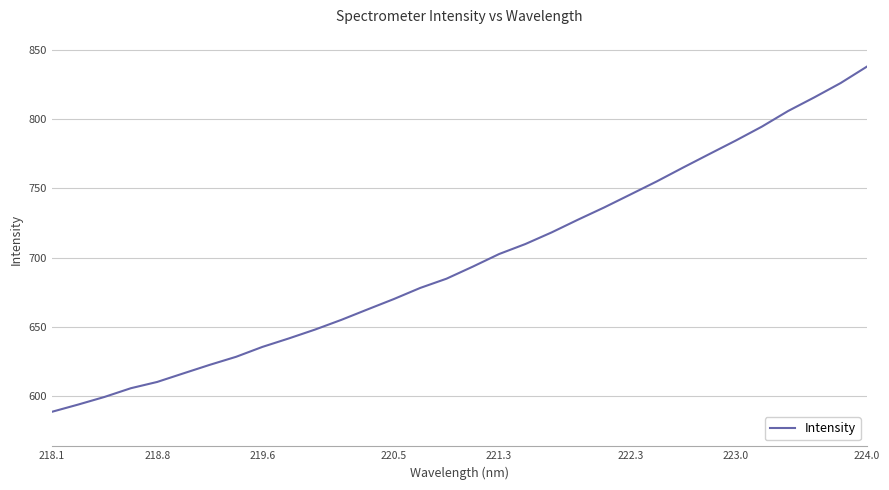

What is the difference between the maximum and minimum values?

249.6